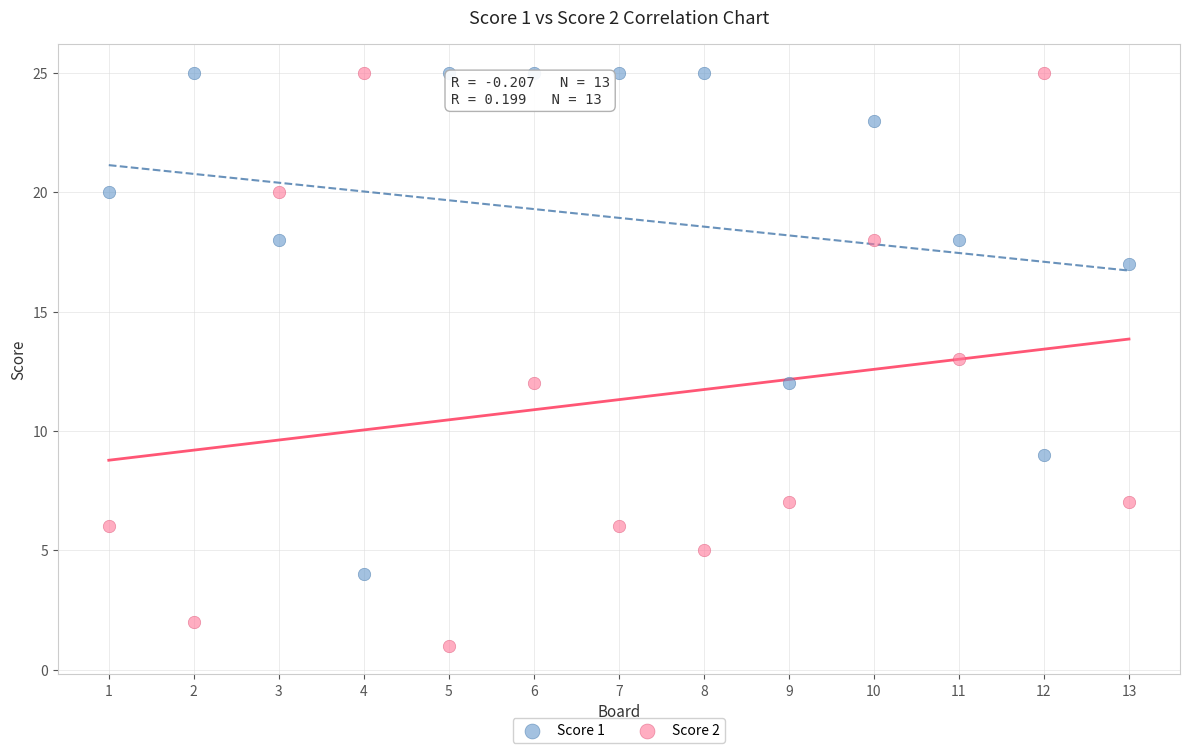

Across all data points, what is the range of Y values (max minus min)?

24